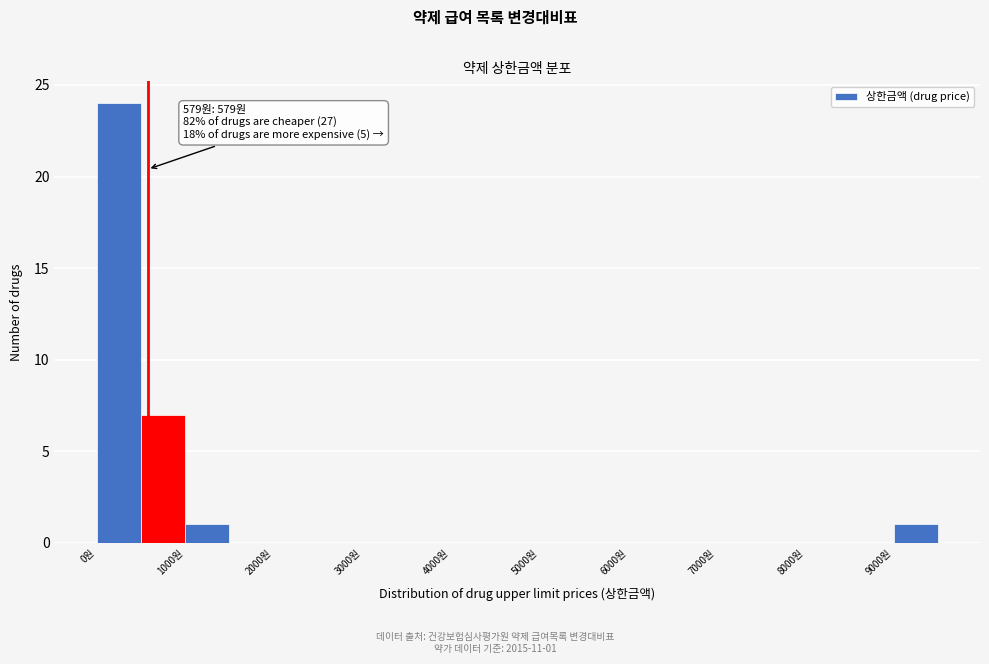

Over which range of the x-axis is the bar tallest?

0 to 500